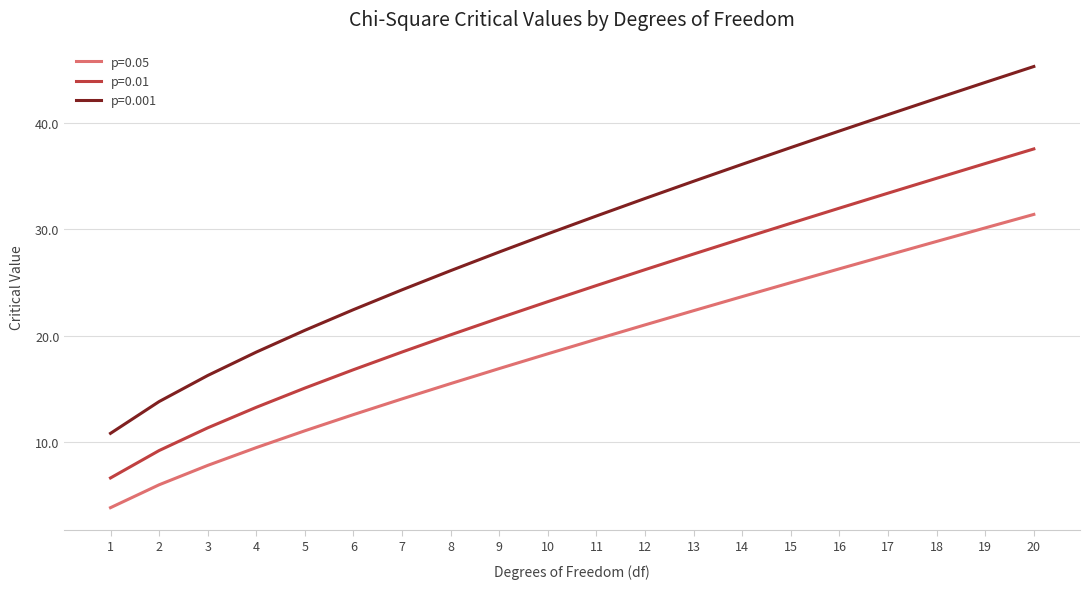

List the series in order of their overall mean, lowest first.

p=0.05, p=0.01, p=0.001